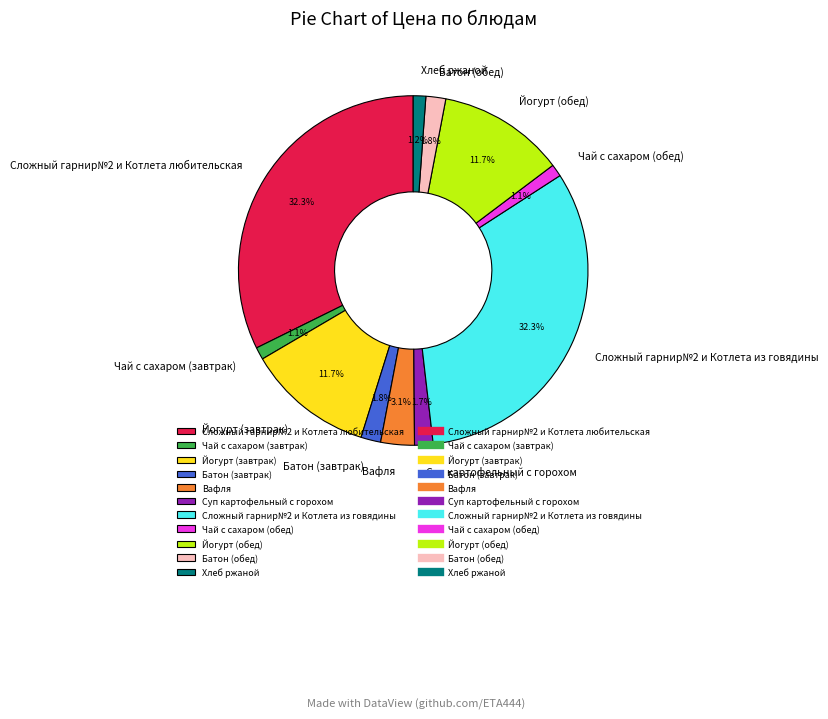

How many segments does this pie chart have?

11